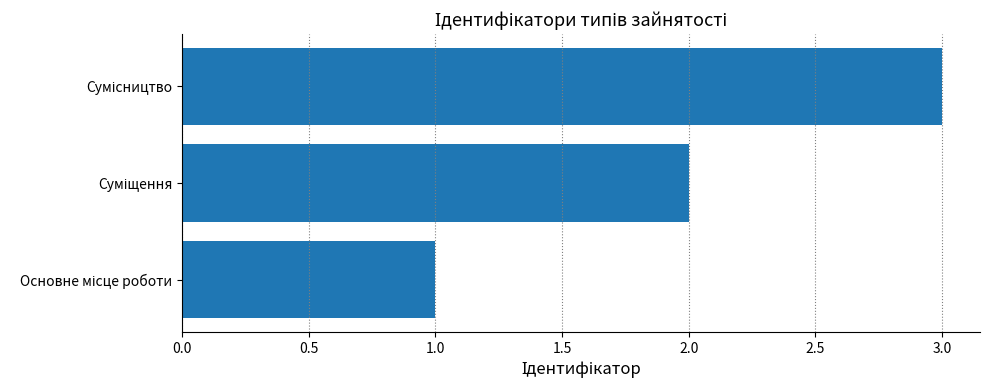

What is the sum of all values?

6